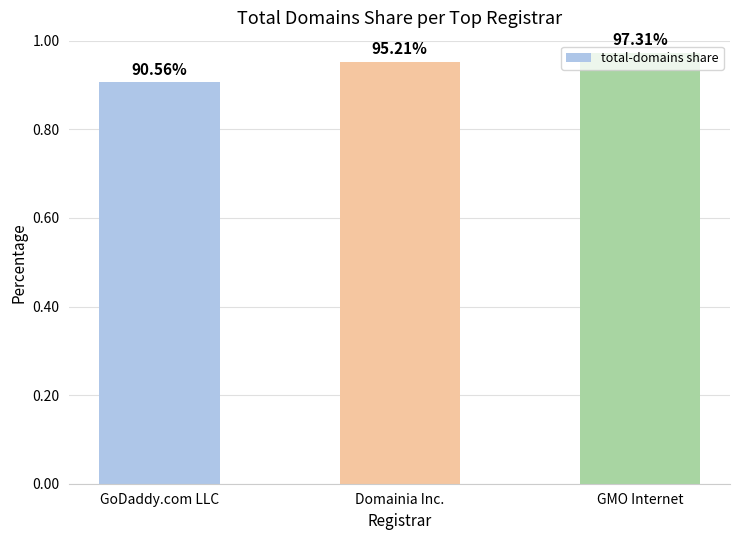

How many bars are there in total?

3